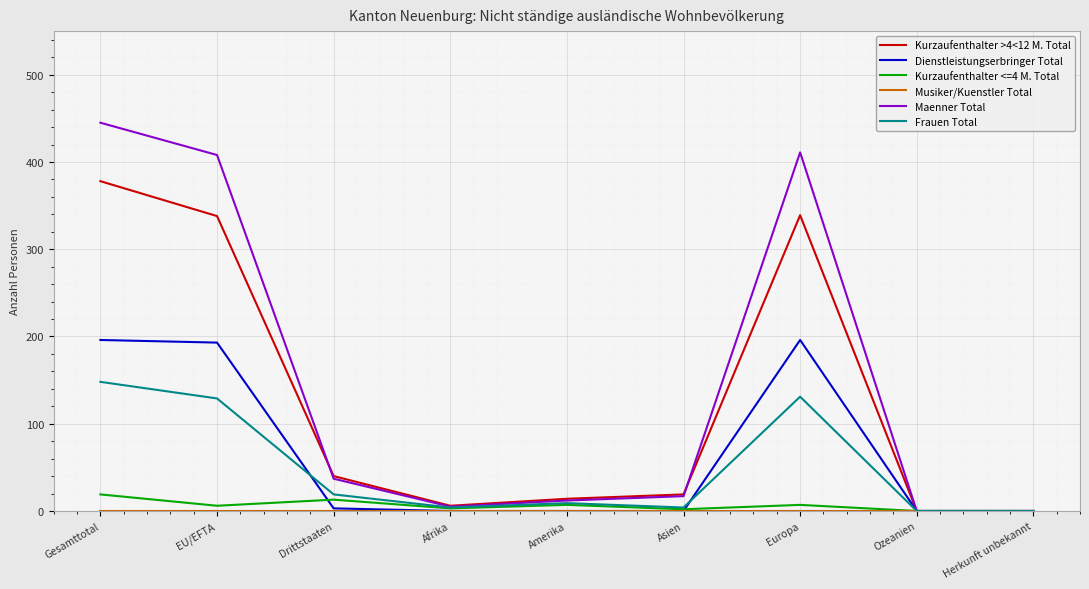

What is the sum of all Dienstleistungserbringer Total values?

588